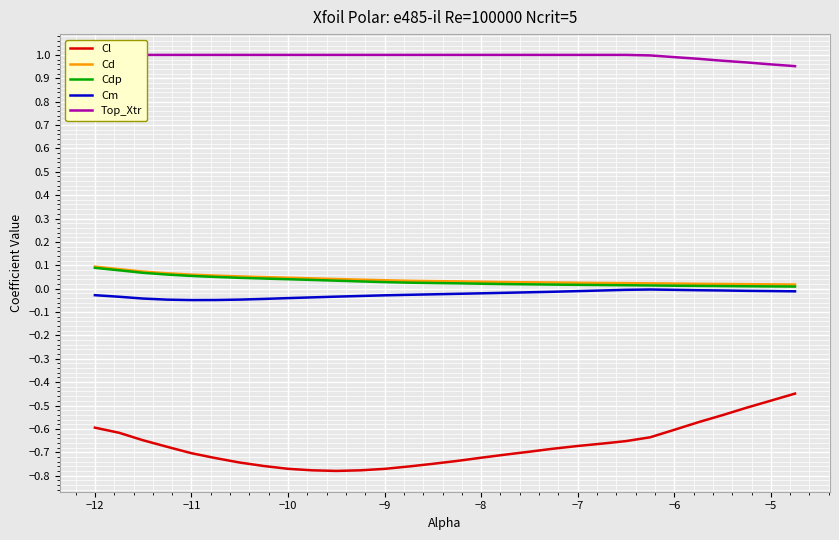

True or false: Cd and Cl intersect in this chart.

False